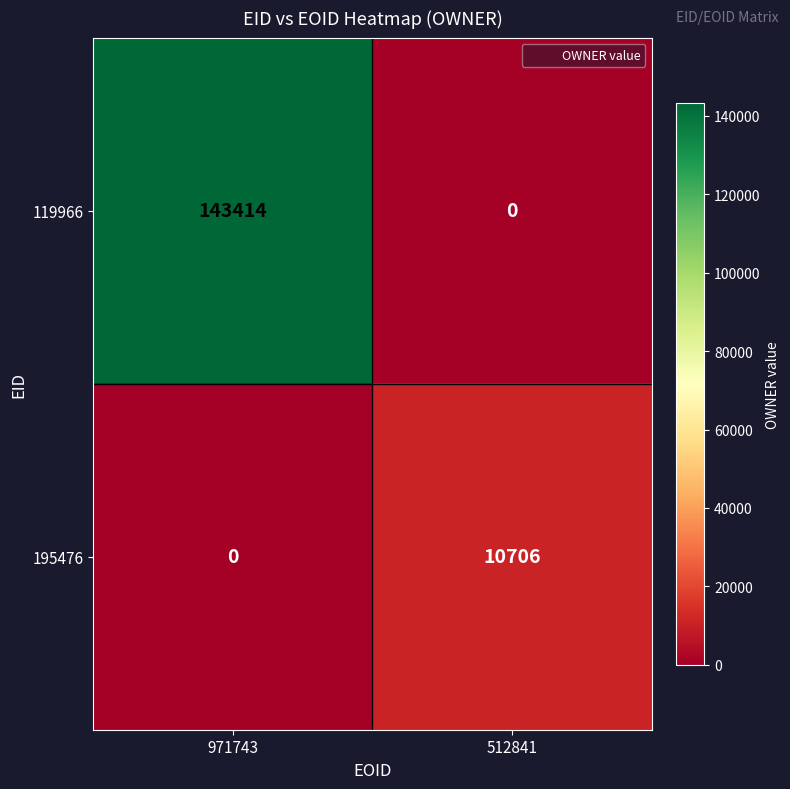

The value of 119966 at 512841 is 0. True or false?

True